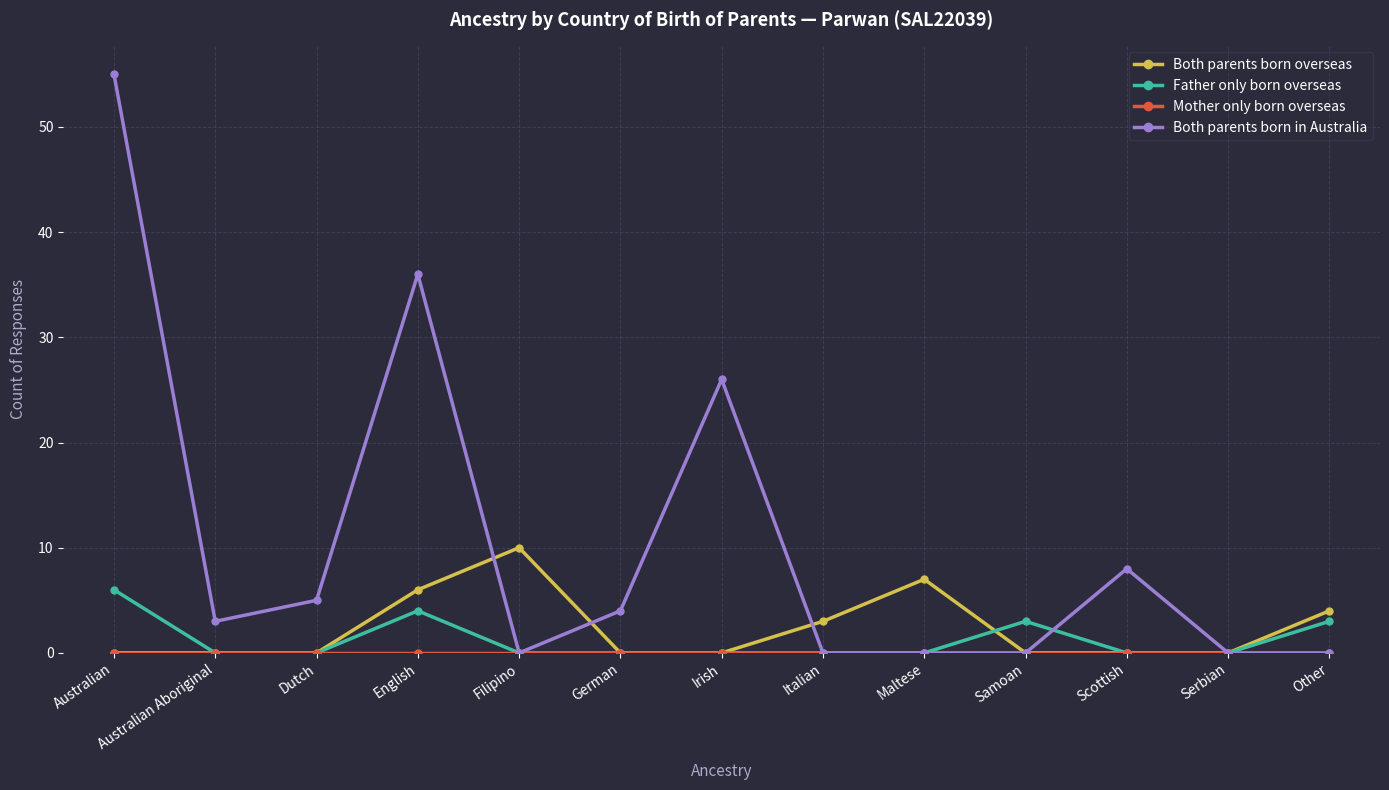

True or false: Both parents born in Australia has more than 2 interior local peaks.

True